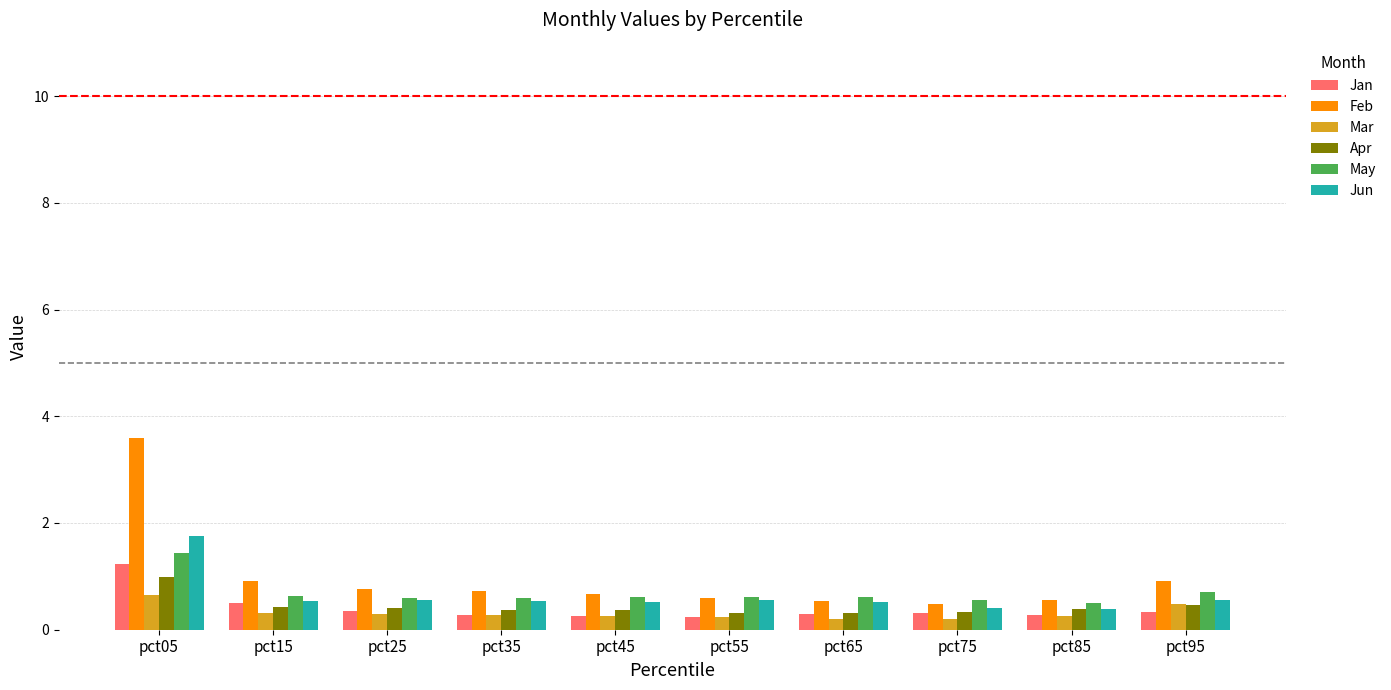

Is it true that Feb equals 0.5 at pct75?

True